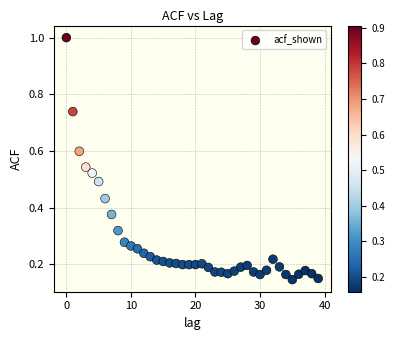

What is the range of Y values (max minus min)?

0.9